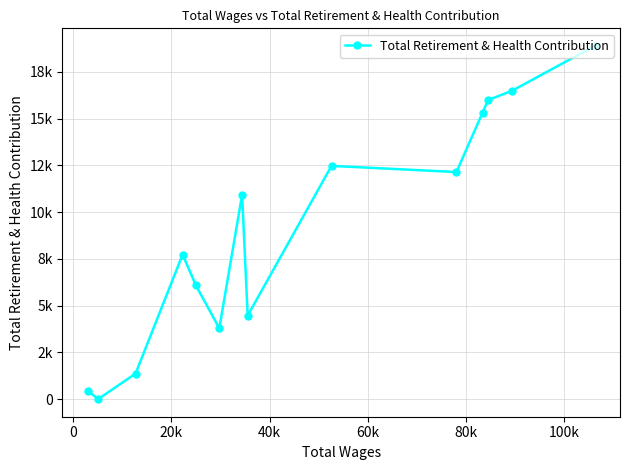

What is the average value?

9006